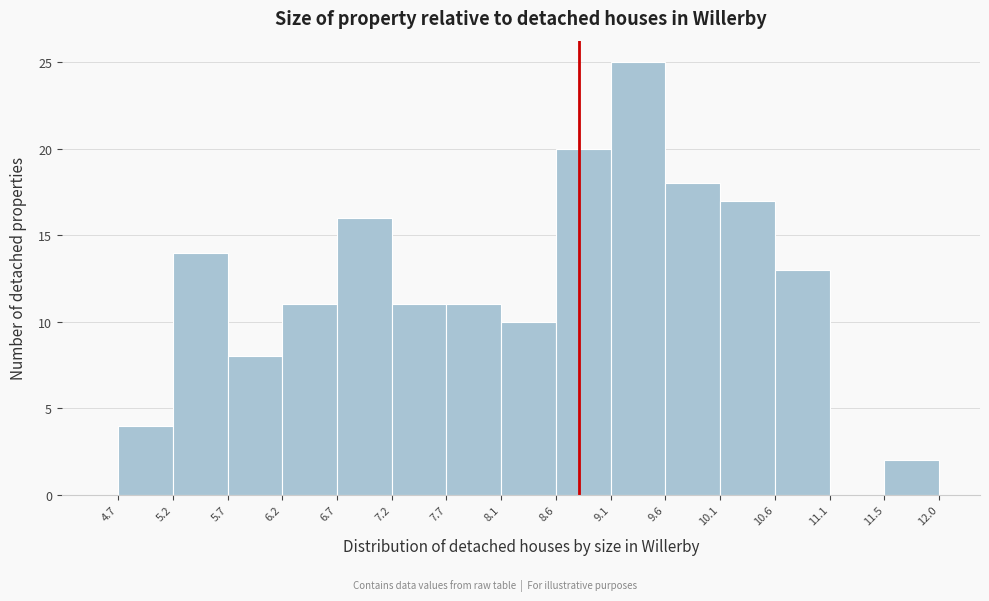

Reading left to right, list every bar in this chart as the range it spans on the x-axis followed by its height. The values are not printed on the chart, so give them approximately, as read against the axis.

4.7 to 5.2: 4
5.2 to 5.7: 14
5.7 to 6.2: 8
6.2 to 6.7: 11
6.7 to 7.2: 16
7.2 to 7.7: 11
7.7 to 8.1: 11
8.1 to 8.6: 10
8.6 to 9.1: 20
9.1 to 9.6: 25
9.6 to 10.1: 18
10.1 to 10.6: 17
10.6 to 11.1: 13
11.1 to 11.5: 0
11.5 to 12.0: 2